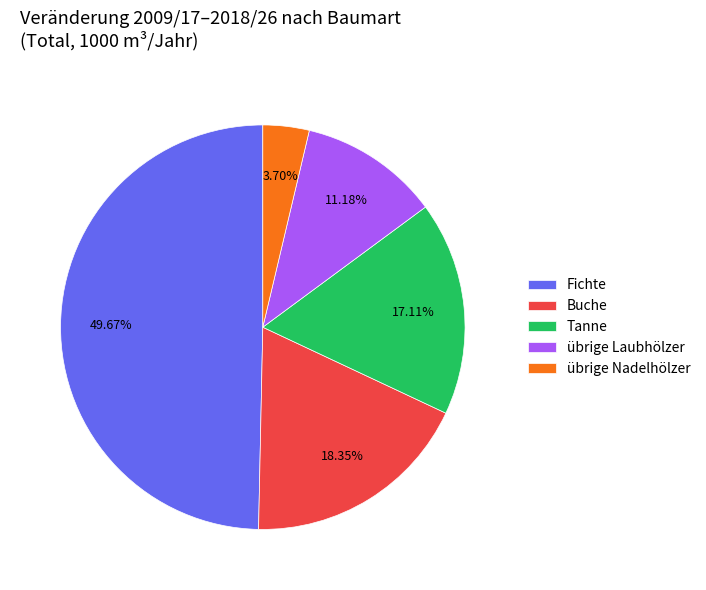

Which slice is the largest?

Fichte